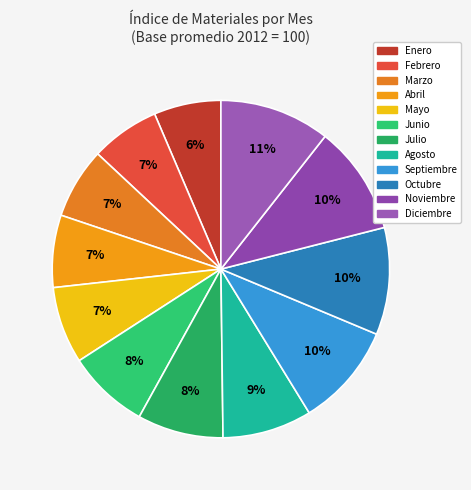

Which slice is the smallest?

Enero